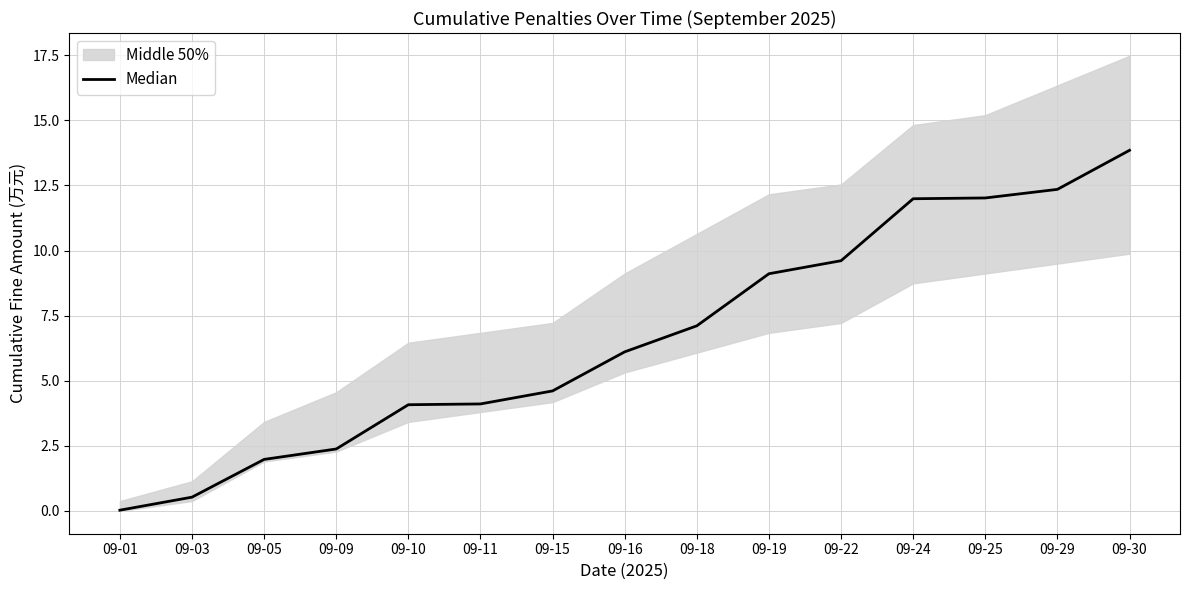

What is the value of the 5th point from the left?

4.1